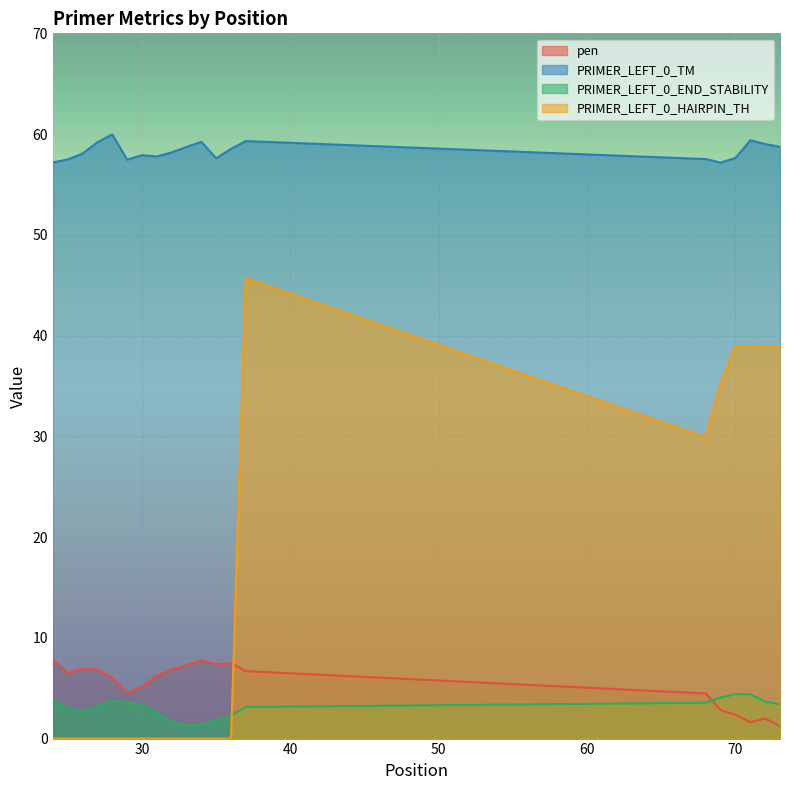

At which label is PRIMER_LEFT_0_END_STABILITY closest to 2?

35